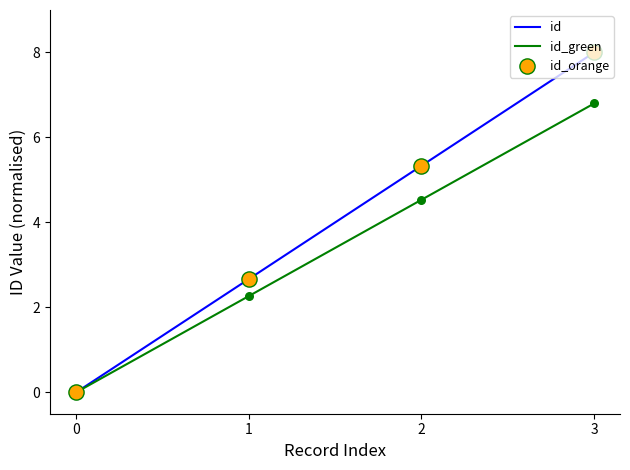

What is the spread (max minus min) of values at 2?

0.8